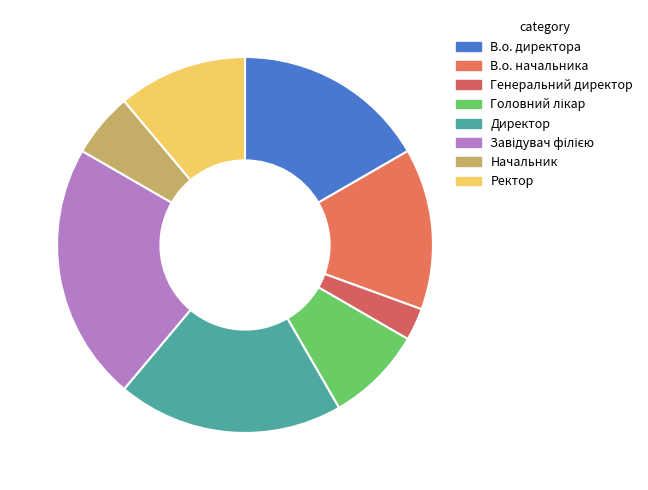

To the nearest percent, what percentage of the pie is Завідувач філією?

22%